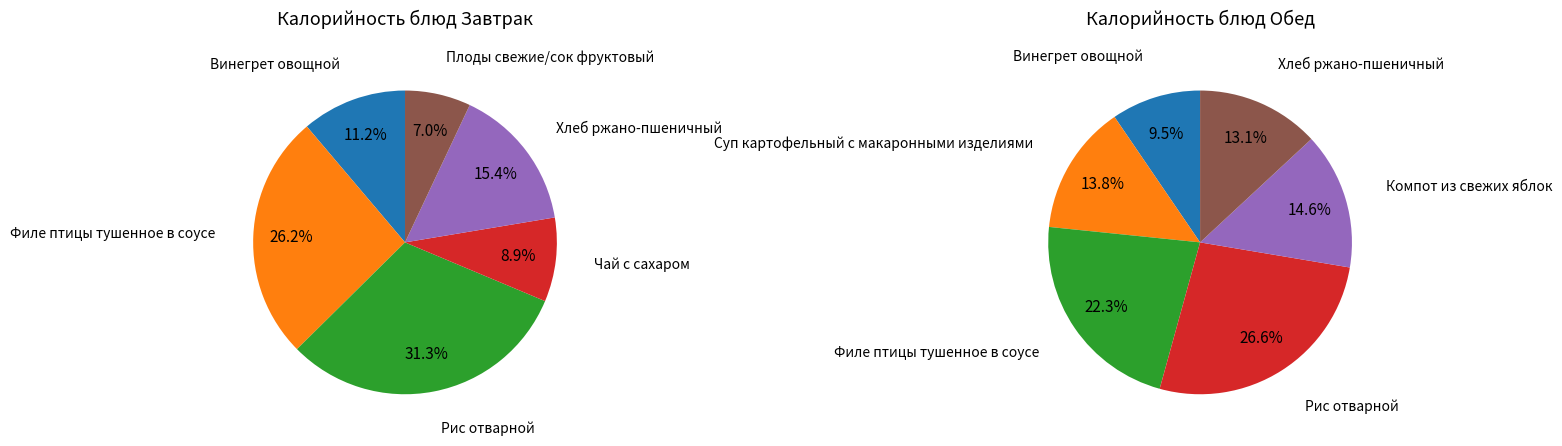

To the nearest percent, what percentage of the pie is Завтрак?

11%